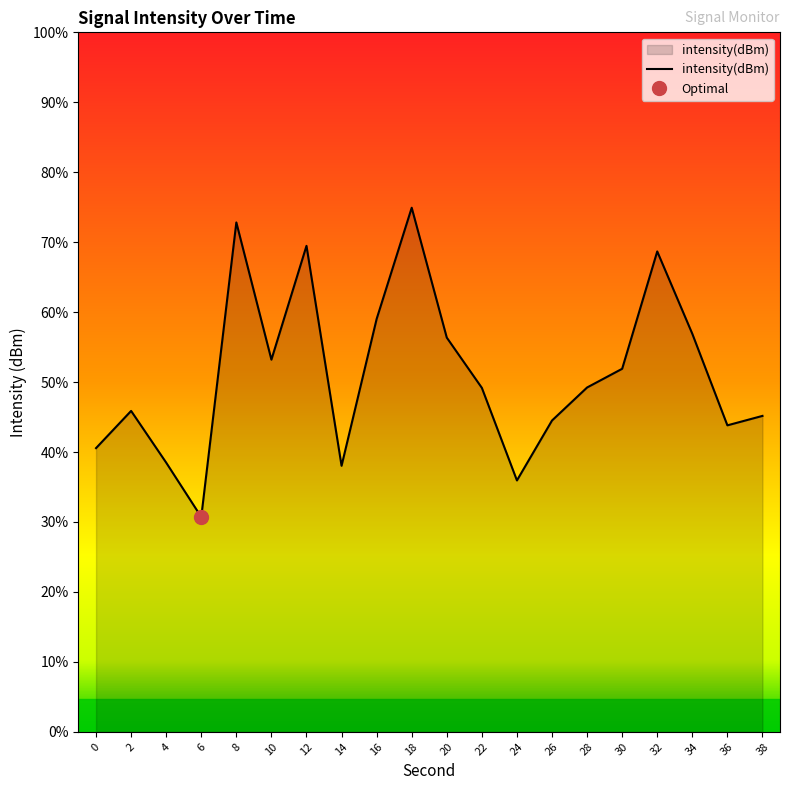

At which category does the chart reach its peak across all series?

18